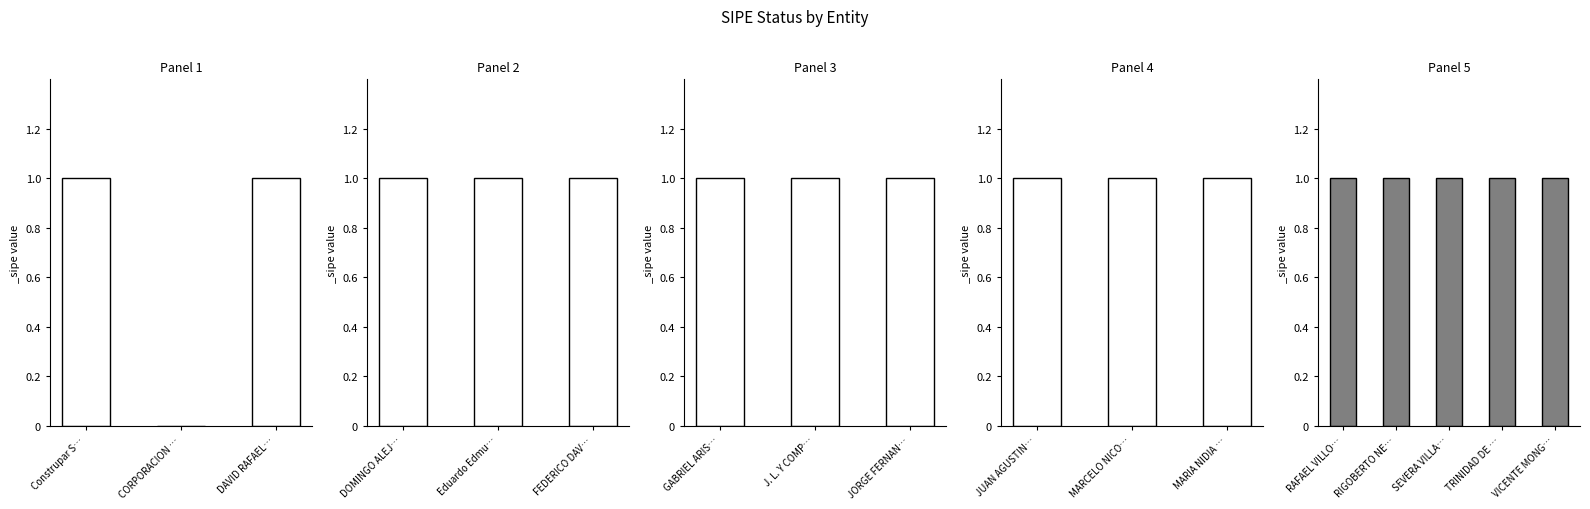

What is the value of the 14th bar from the left?

1